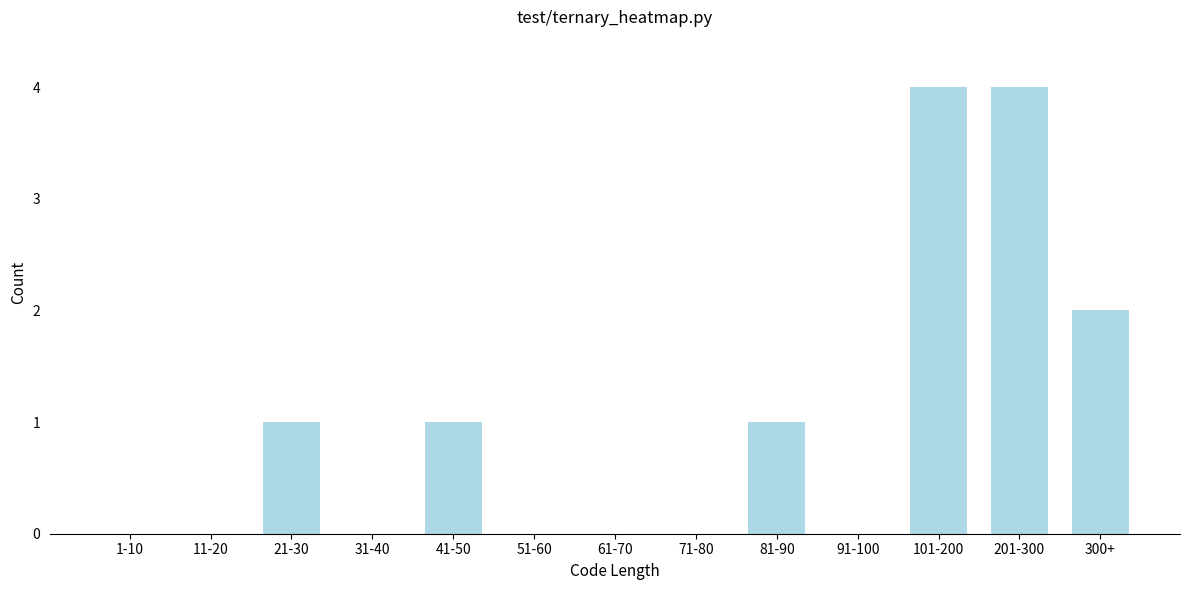

Reading right to left, transcribe all the data shown in this chart.

300+=2	201-300=4	101-200=4	91-100=0	81-90=1	71-80=0	61-70=0	51-60=0	41-50=1	31-40=0	21-30=1	11-20=0	1-10=0